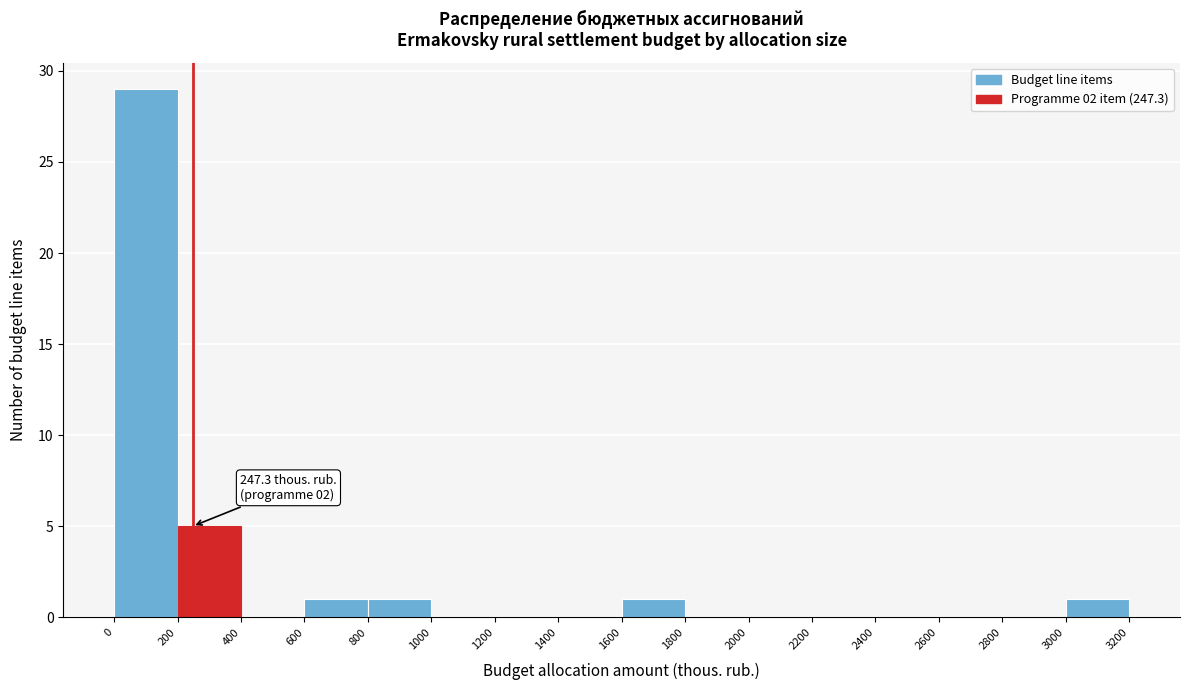

Which range on the x-axis has the tallest bar?

0 to 200